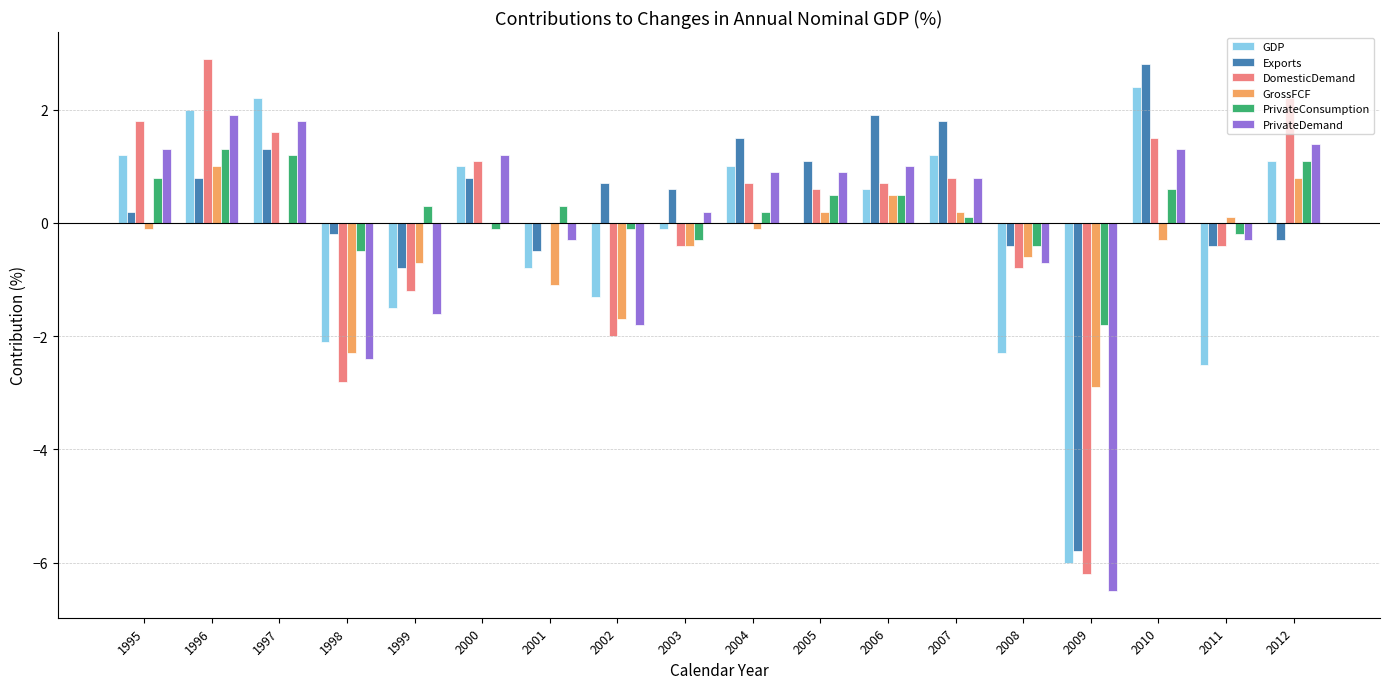

At which category is the sum across all series the highest?

1996